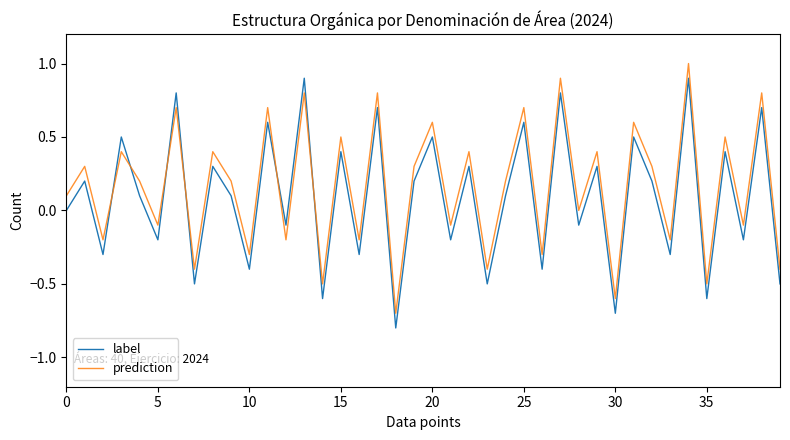

Which series has the largest range (max minus min)?

label